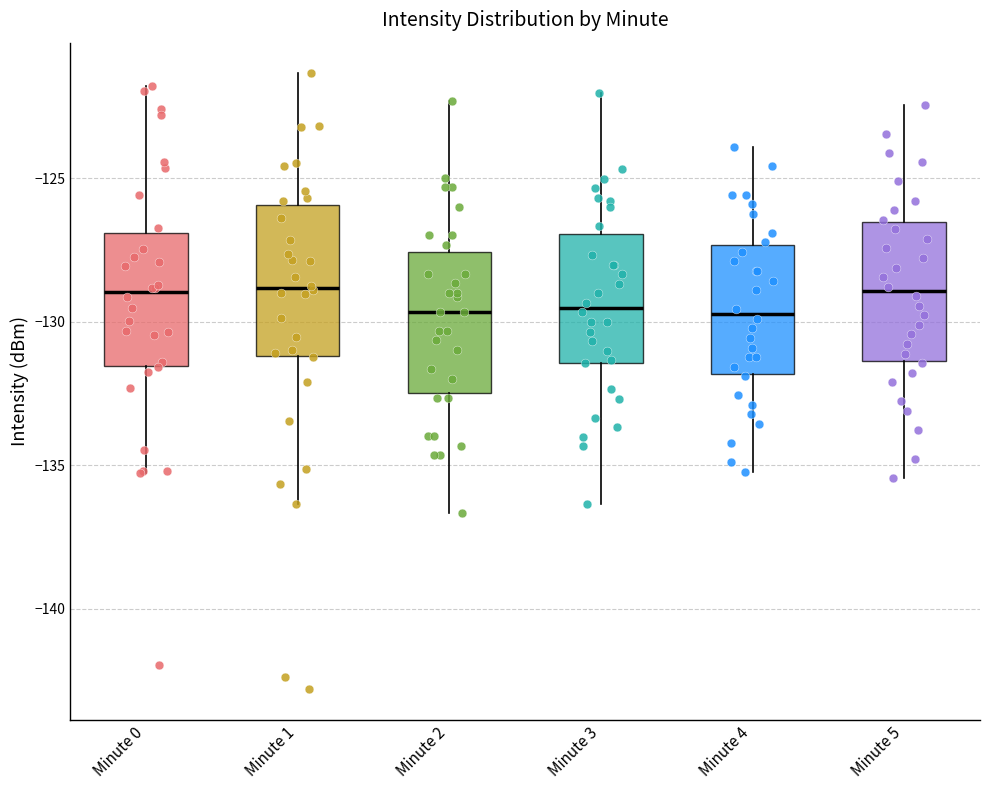

Reading left to right, read every box against the y-axis: the position of its median line, the range the box covers, and the ends of its whiskers. The values are not printed on the chart, so give them approximately, as read against the axis.

Minute 0: median -129.0, box -131.5 to -127.0, whiskers -135.5 to -122.0
Minute 1: median -129.0, box -131.0 to -126.0, whiskers -136.5 to -121.5
Minute 2: median -129.5, box -132.5 to -127.5, whiskers -136.5 to -122.5
Minute 3: median -129.5, box -131.5 to -127.0, whiskers -136.5 to -122.0
Minute 4: median -129.5, box -132.0 to -127.5, whiskers -135.0 to -124.0
Minute 5: median -129.0, box -131.5 to -126.5, whiskers -135.5 to -122.5